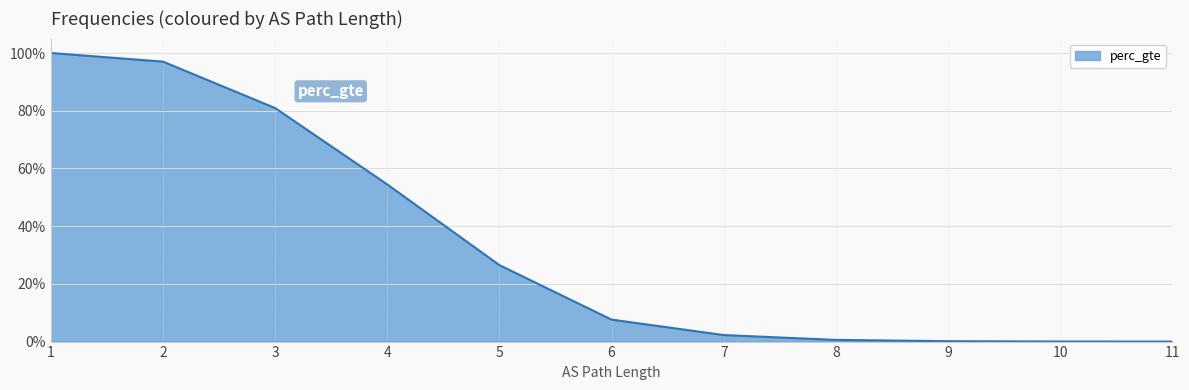

Read the value at 5.

0.3